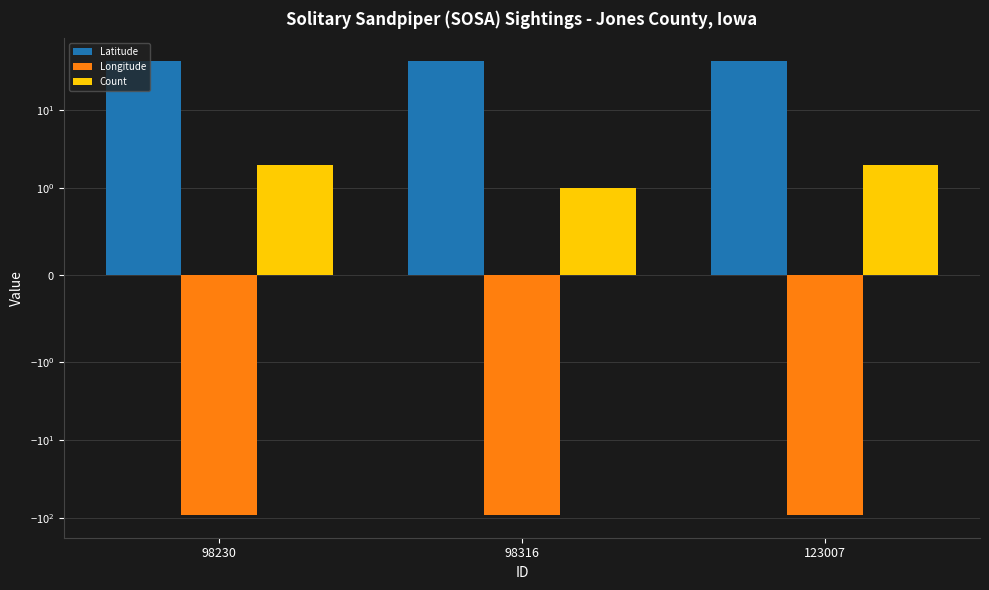

What are all the series names shown in the legend?

Latitude, Longitude, Count